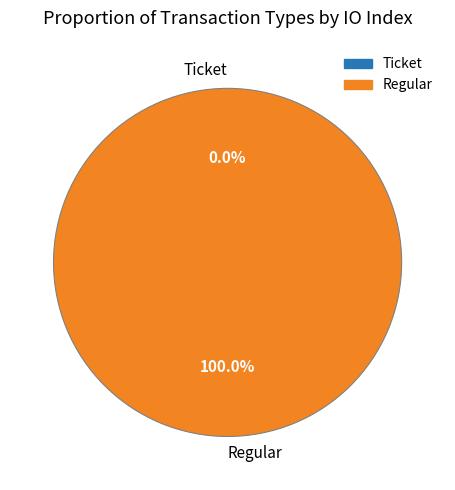

Which category has the smallest portion of the pie?

Ticket